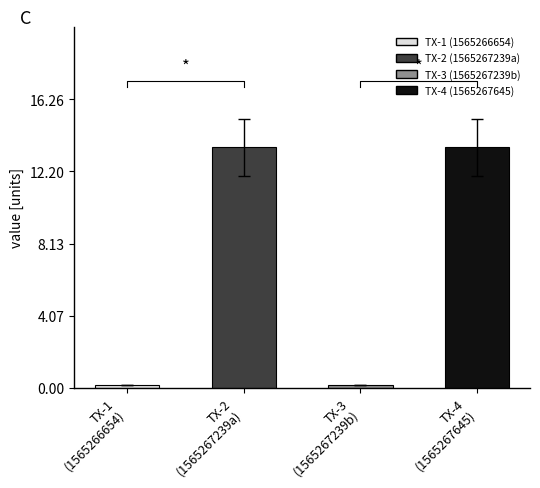

Is it true that the value at TX-1
(1565266654) is 0.1?

False